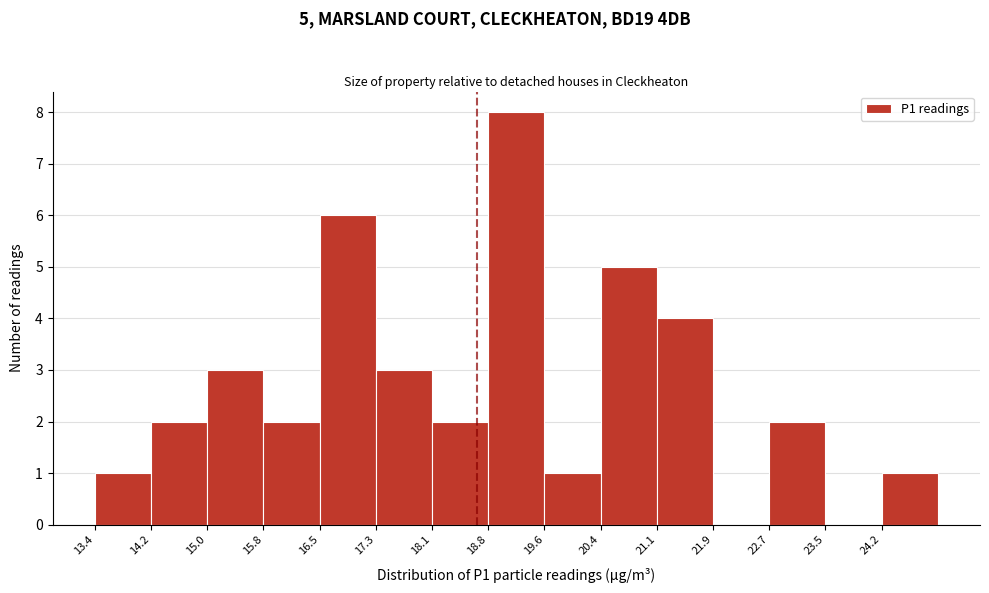

Which range on the x-axis has the tallest bar?

18.84 to 19.61